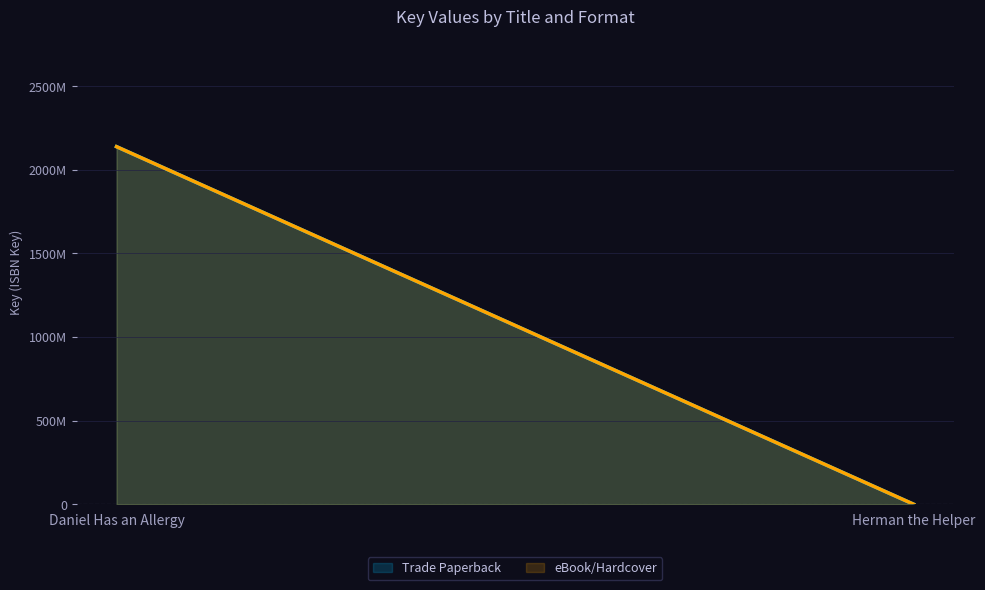

At which label does Trade Paperback reach its peak?

Daniel Has an Allergy